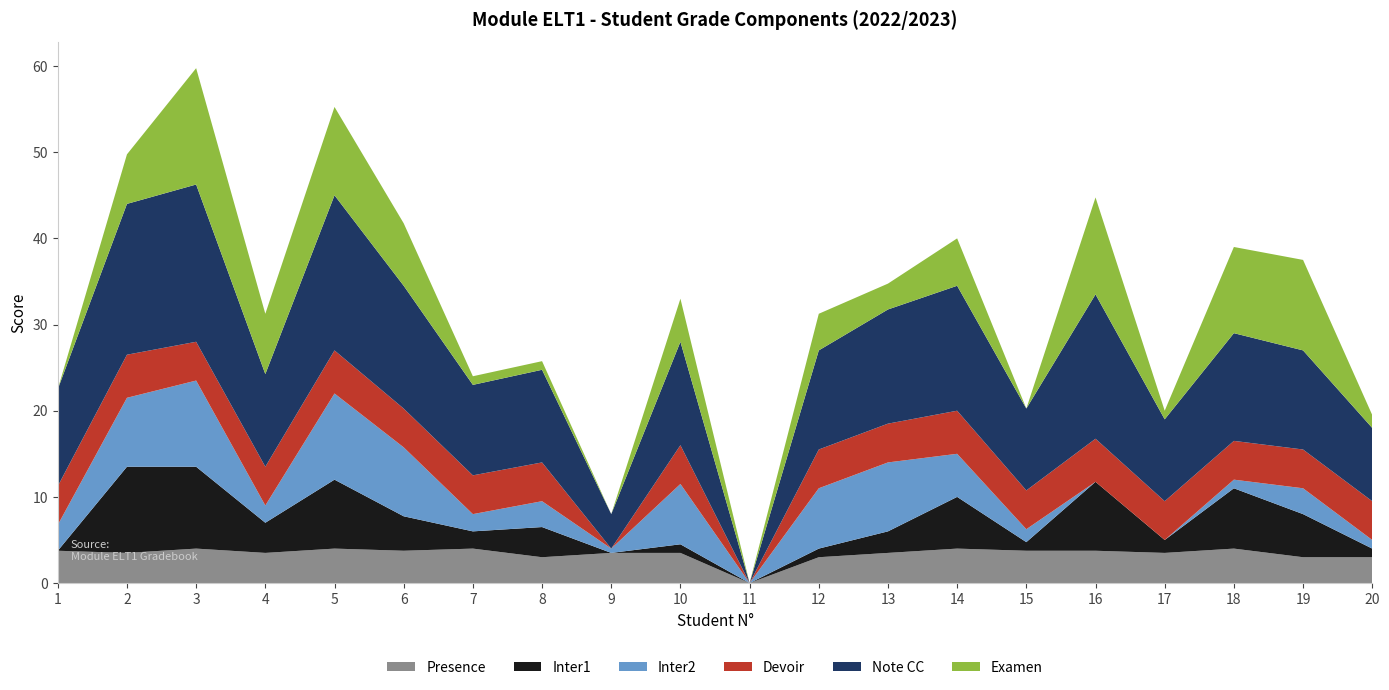

Reading left to right, extract all data points from this chart.

Presence: 3.8	3.5	4.0	3.5	4.0	3.8	4.0	3.0	3.5	3.5	0.0	3.0	3.5	4.0	3.8	3.8	3.5	4.0	3.0	3.0
Inter1: 0.0	10.0	9.5	3.5	8.0	4.0	2.0	3.5	0.0	1.0	0.0	1.0	2.5	6.0	1.0	8.0	1.5	7.0	5.0	1.0
Inter2: 3.0	8.0	10.0	2.0	10.0	8.0	2.0	3.0	0.5	7.0	0.0	7.0	8.0	5.0	1.5	0.0	0.0	1.0	3.0	1.0
Devoir: 4.5	5.0	4.5	4.5	5.0	4.5	4.5	4.5	0.0	4.5	0.0	4.5	4.5	5.0	4.5	5.0	4.5	4.5	4.5	4.5
Note CC: 11.2	17.5	18.2	10.8	18.0	14.2	10.5	10.8	4.0	12.0	0.0	11.5	13.2	14.5	9.5	16.8	9.5	12.5	11.5	8.5
Examen: 0.0	5.8	13.5	7.0	10.2	7.2	1.0	1.0	0.0	5.0	0.0	4.2	3.0	5.5	0.0	11.2	1.0	10.0	10.5	1.5